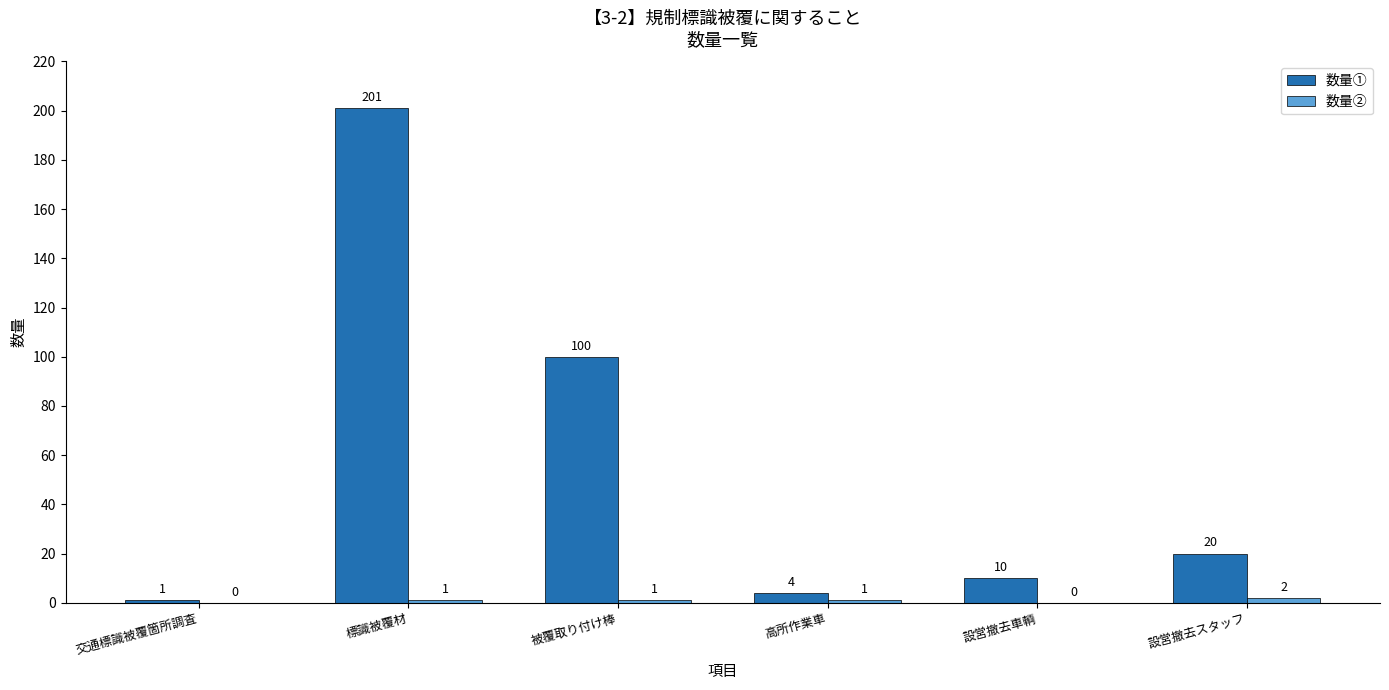

Count the number of data series in this chart.

2